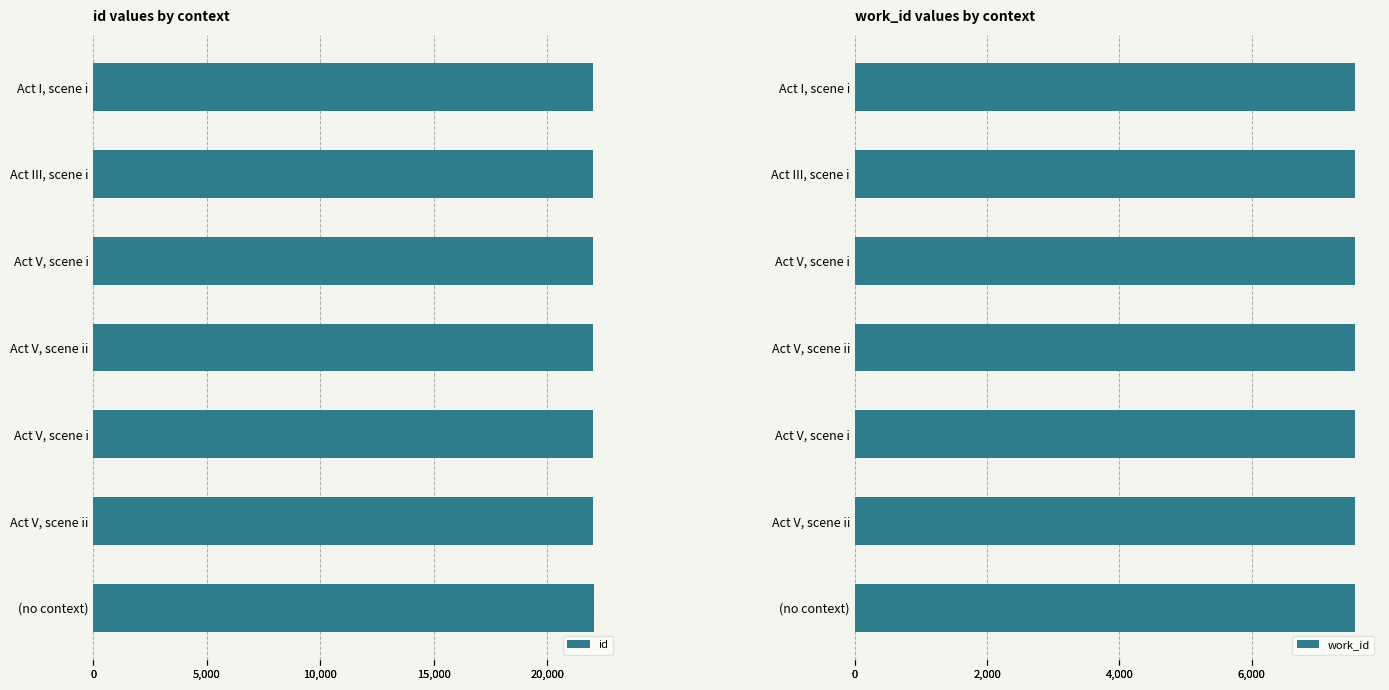

Does the chart contain stacked bars?

No